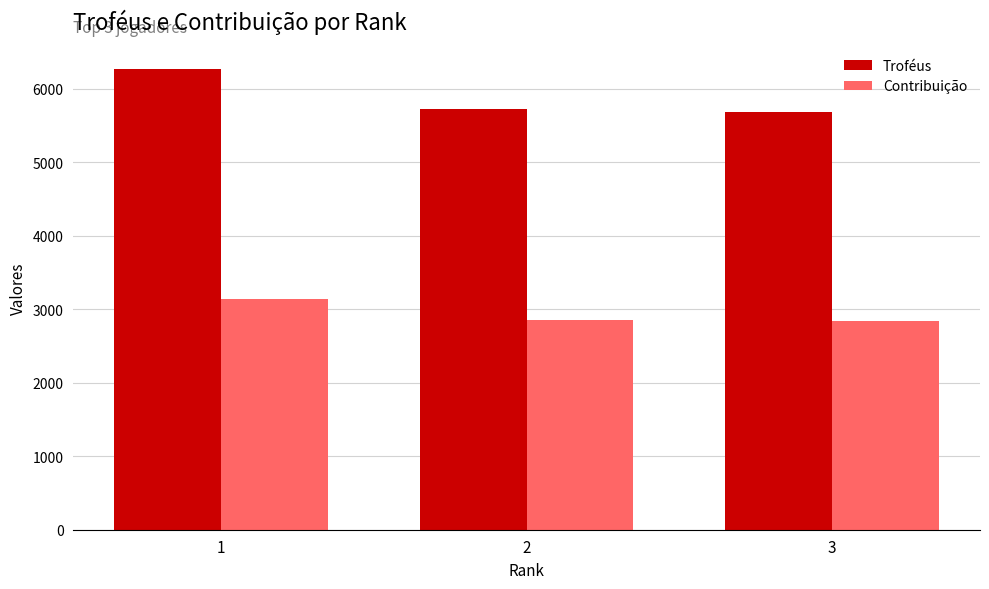

What is the total value across all series at 1?

9406